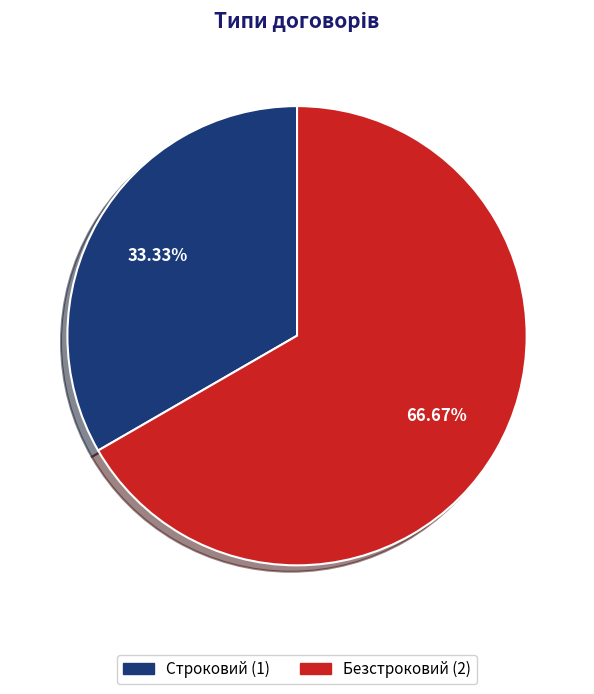

What is the smallest slice in the pie chart?

Строковий